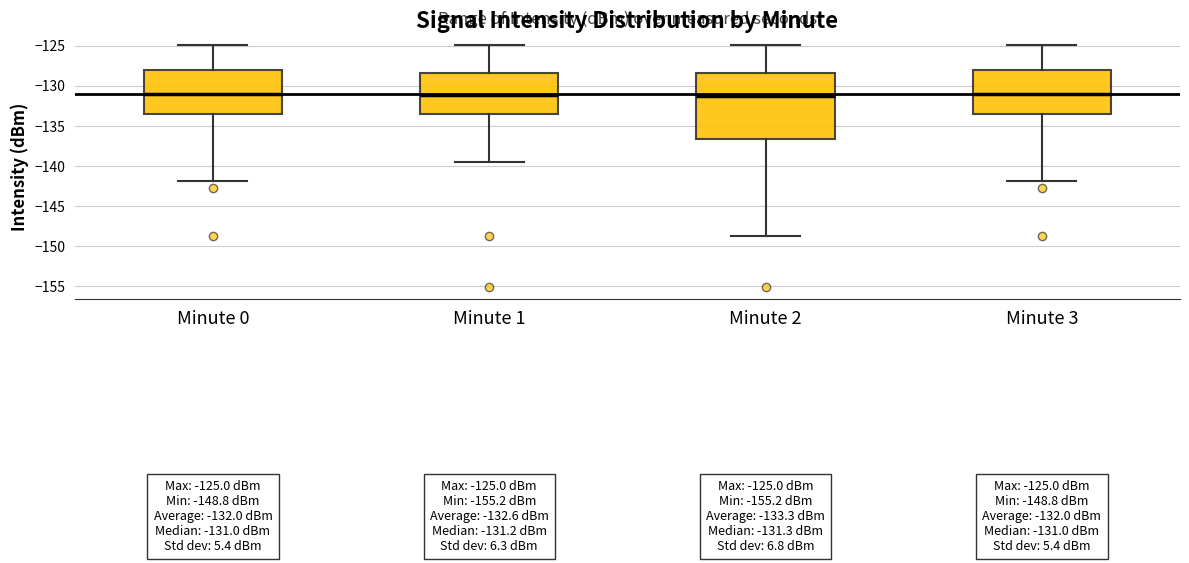

Comparing the boxes themselves (not the whiskers), which one is the tallest?

Minute 2